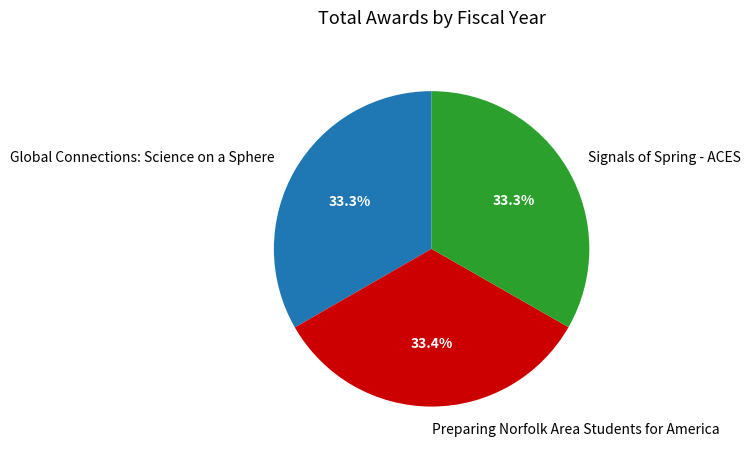

The Signals of Spring - ACES slice represents 46% of the pie. True or false?

False